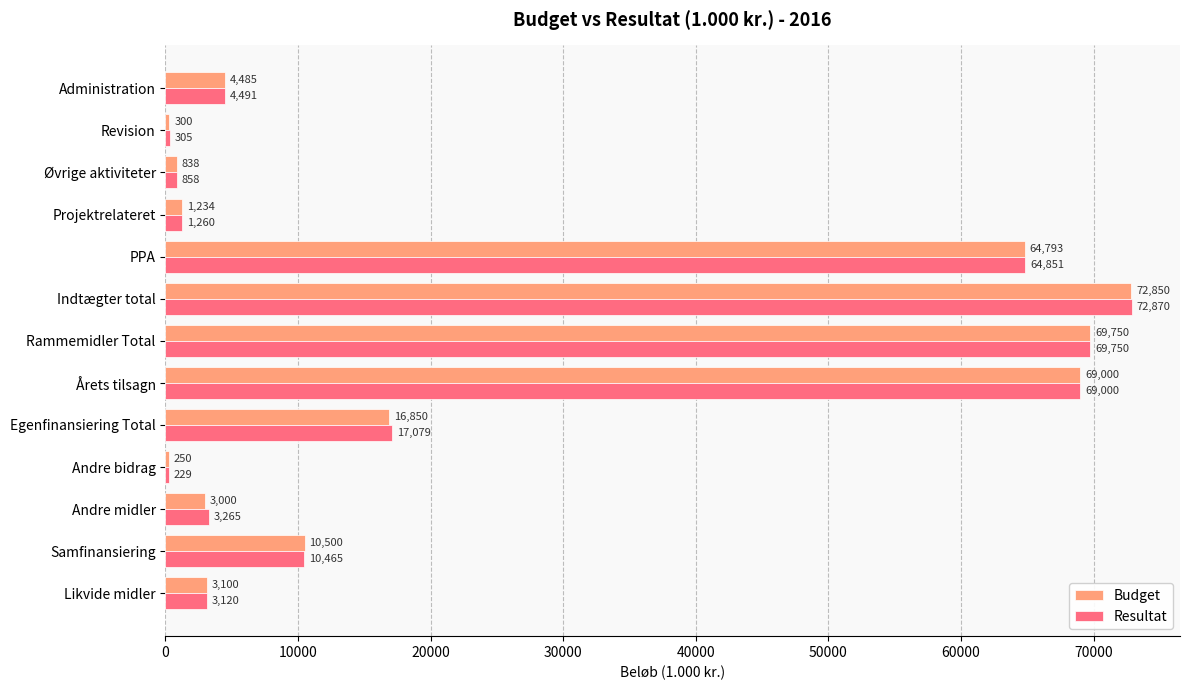

Between Andre bidrag and Årets tilsagn, which series saw the biggest shift?

Resultat